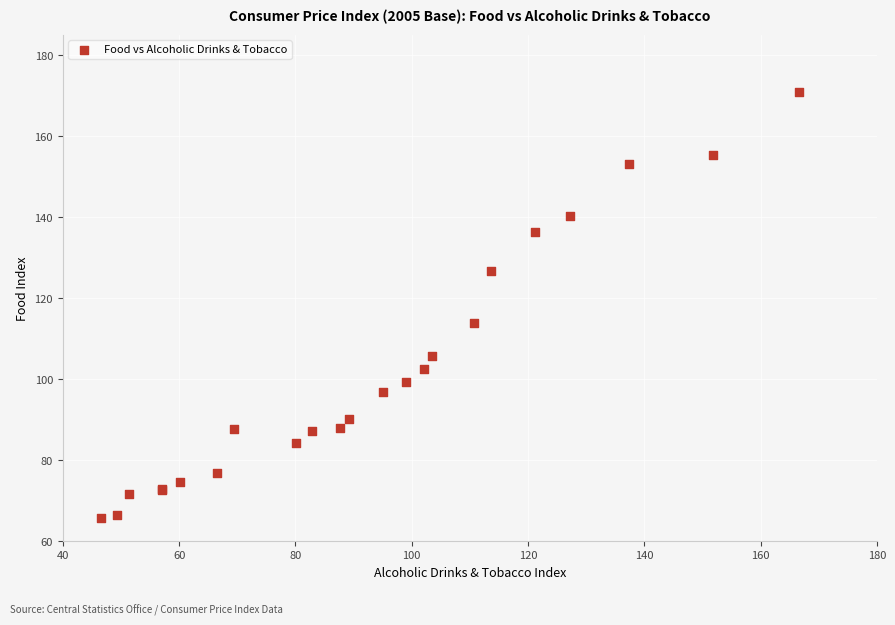

What Y value in the scatter plot is closest to 118?

114.0